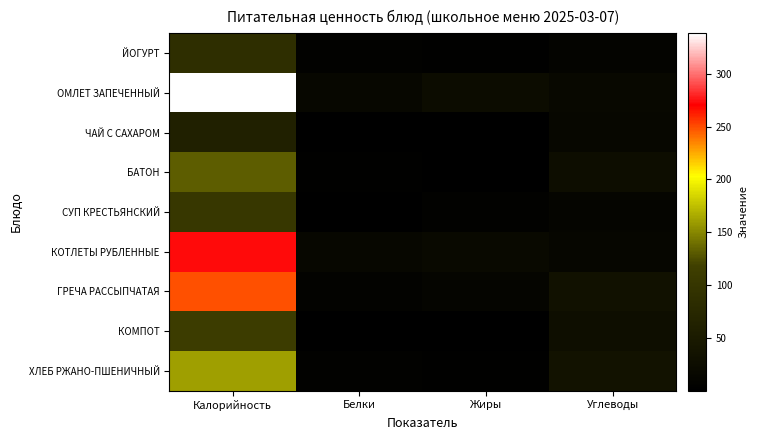

Which series has the largest total across all categories?

ОМЛЕТ ЗАПЕЧЕННЫЙ